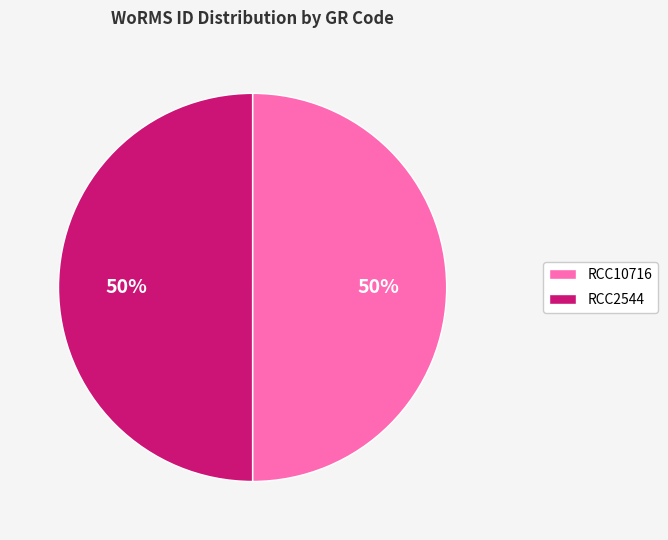

To the nearest percent, what percentage of the pie is RCC2544?

50%